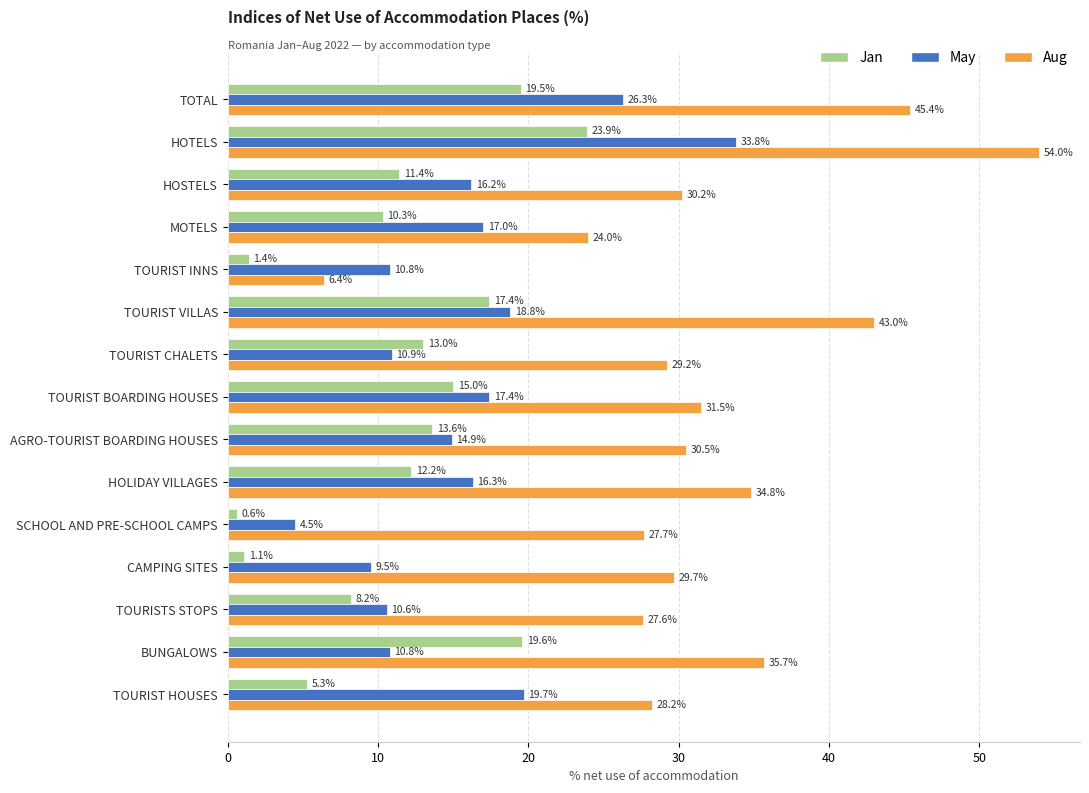

Which label corresponds to the largest value in the chart?

HOTELS